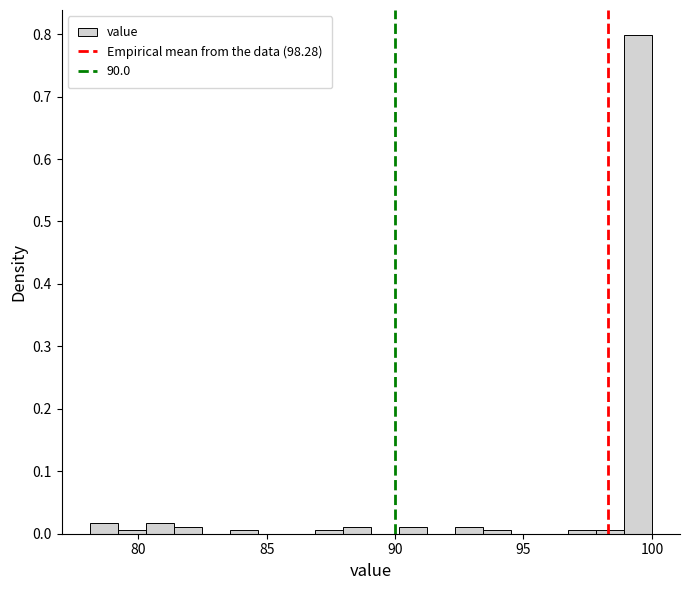

Read against the x-axis, roughly where is the centre of the tallest bar?

99.5